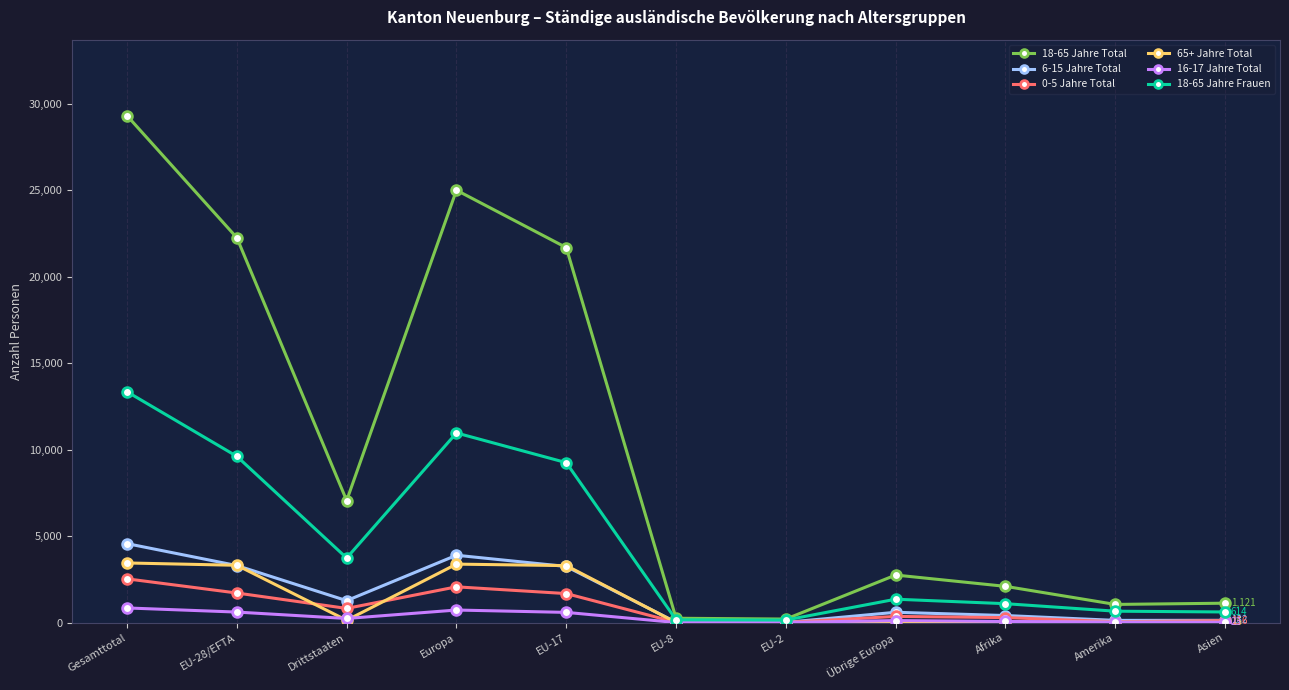

What is the maximum value shown in the chart?

29303